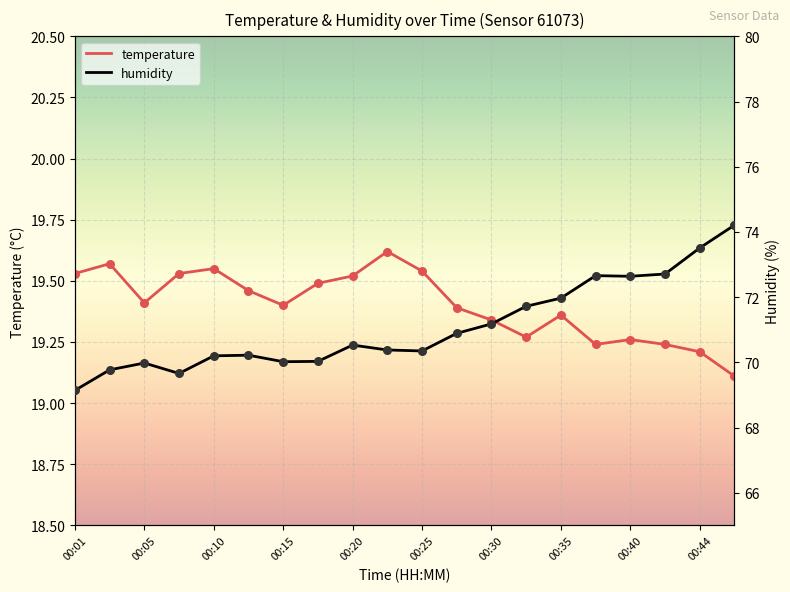

Which series has the largest total across all categories?

humidity